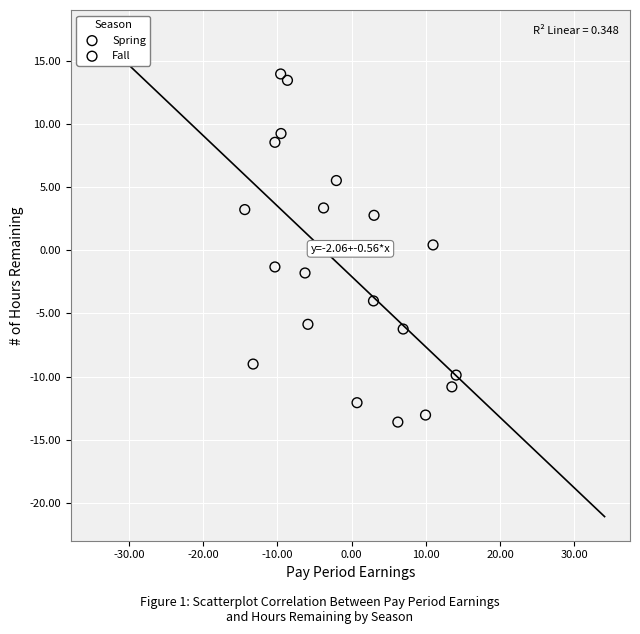

Which series contains the highest Y value?

Spring